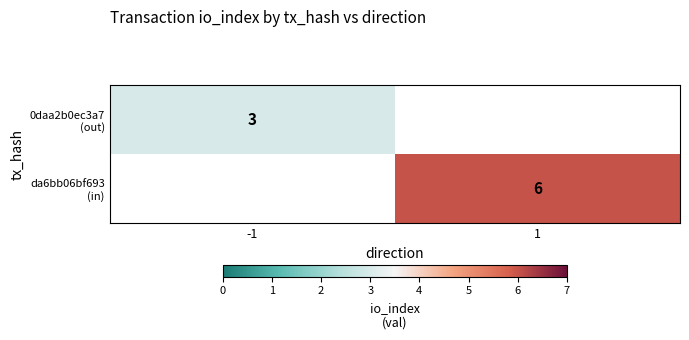

At which label does 0daa2b0ec3a7 (out) reach its peak?

-1